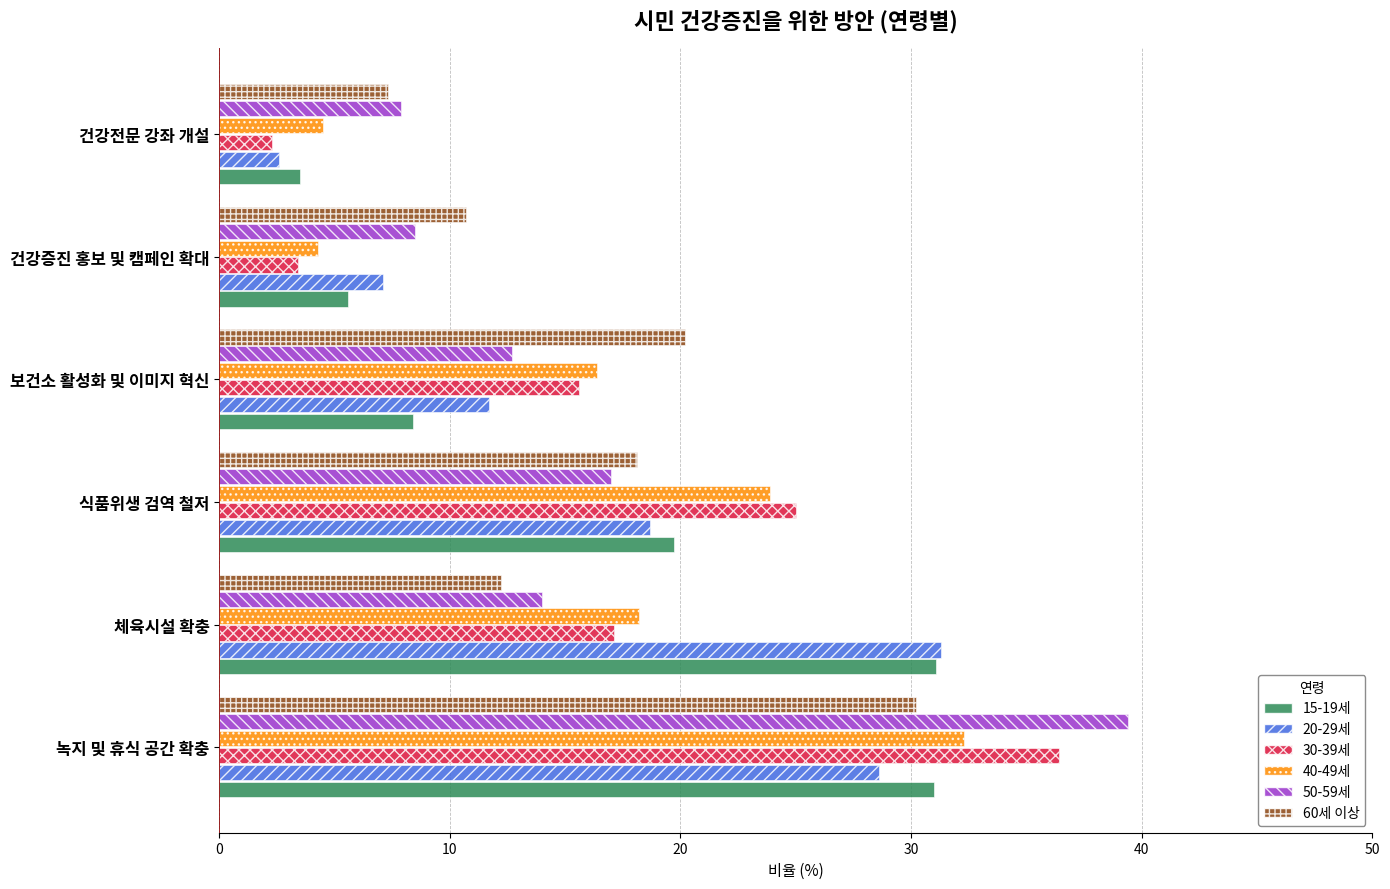

What is the approximate value of 60세 이상 at 보건소 활성화 및 이미지 혁신?

20.2